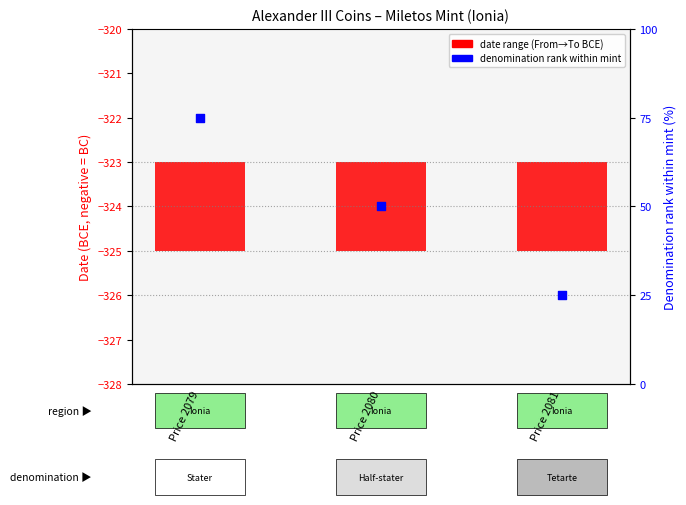

Is the value of Denomination rank within mint at Price 2081 greater than the value of Date range (From→To) at Price 2080?

Yes